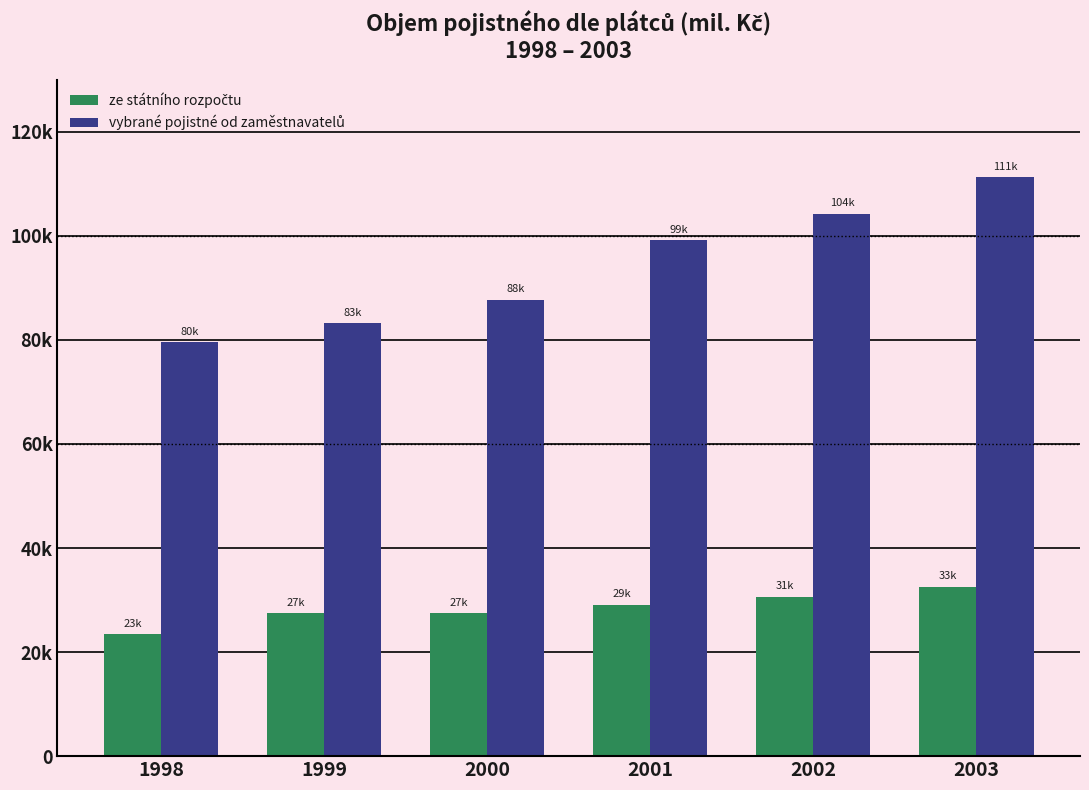

Are the bars horizontal?

No